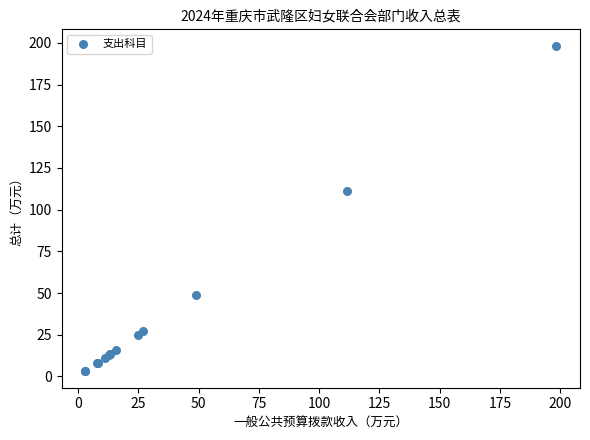

What Y value in the scatter plot is closest to 100?

111.4